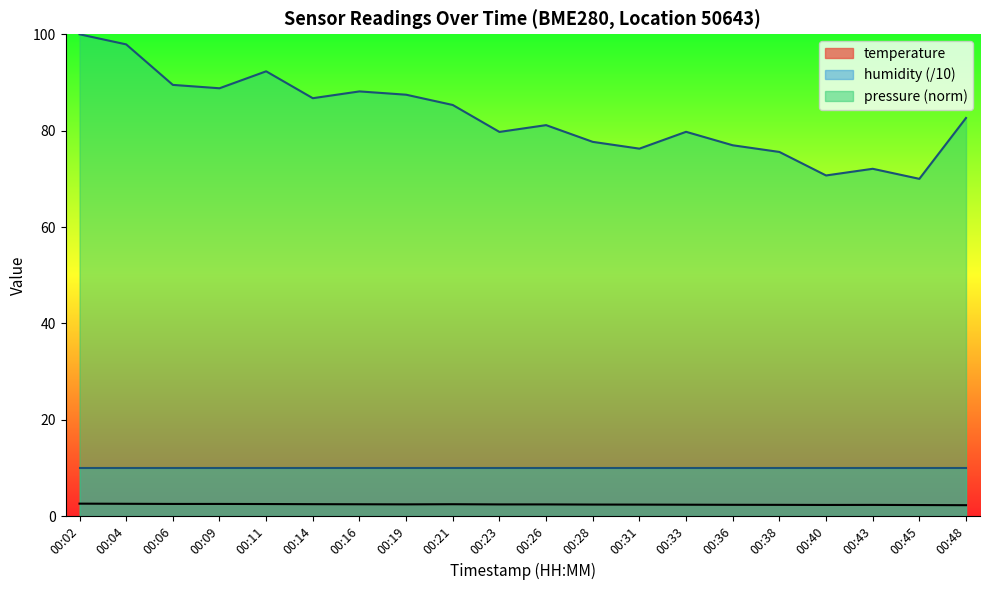

True or false: temperature and humidity (/10) cross at least once.

False